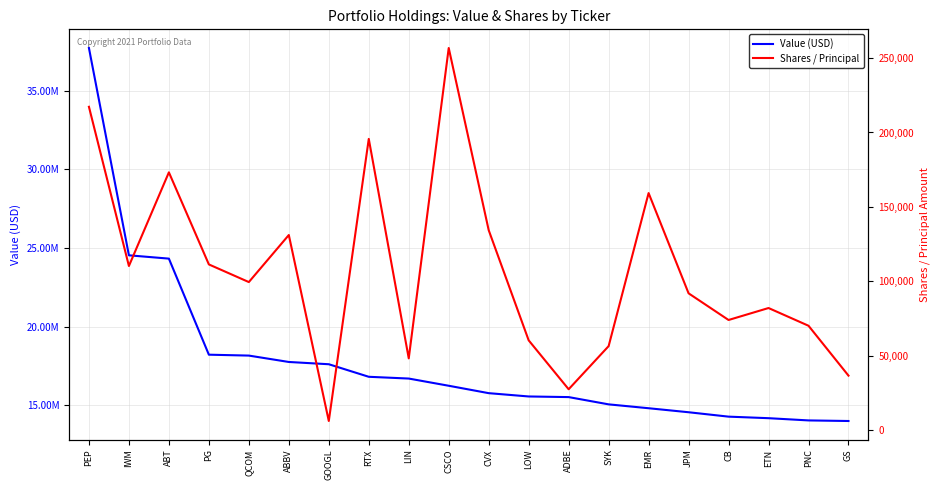

What is the label of the 17th point from the right?

PG